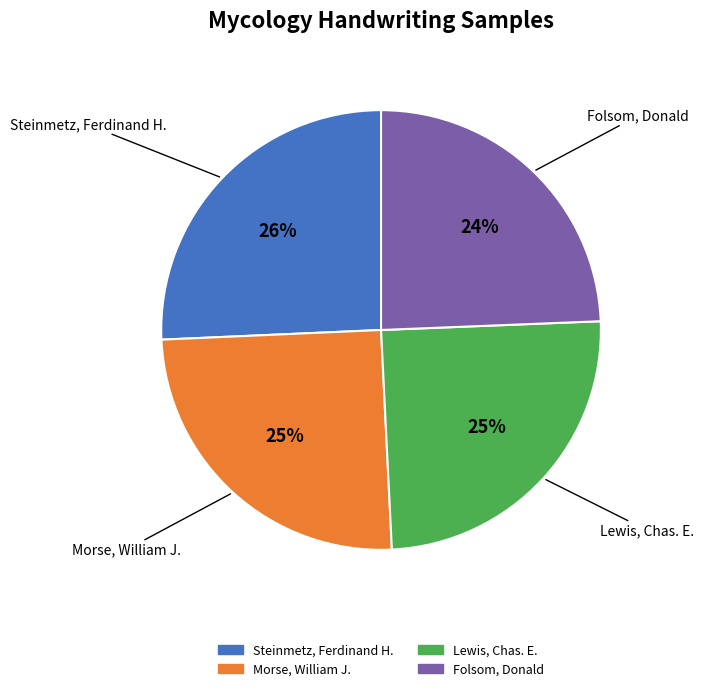

To the nearest percent, what is the average slice percentage?

25%